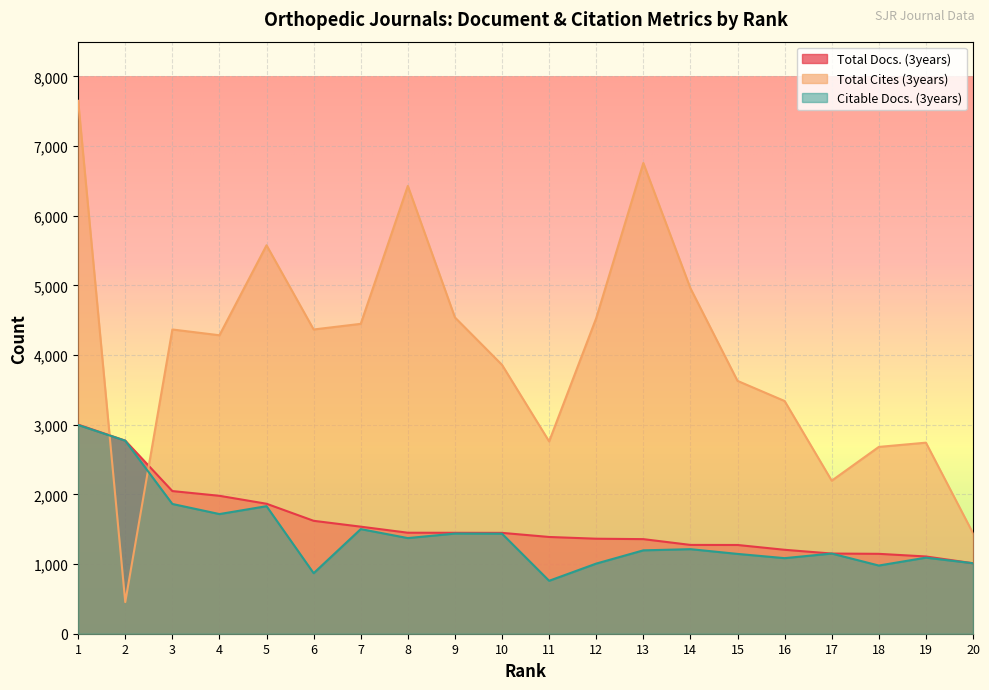

At how many categories does at least one series exceed 6025?

3